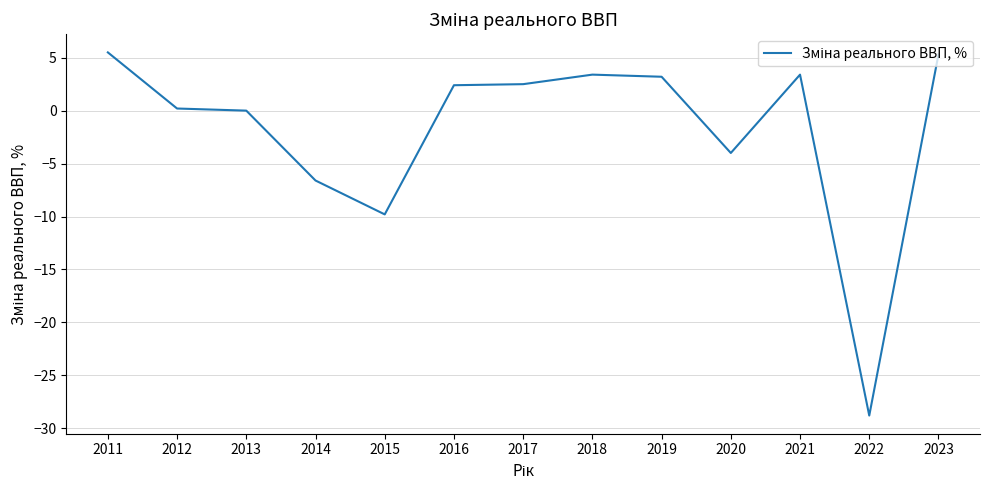

What is the maximum value shown in the chart?

5.5